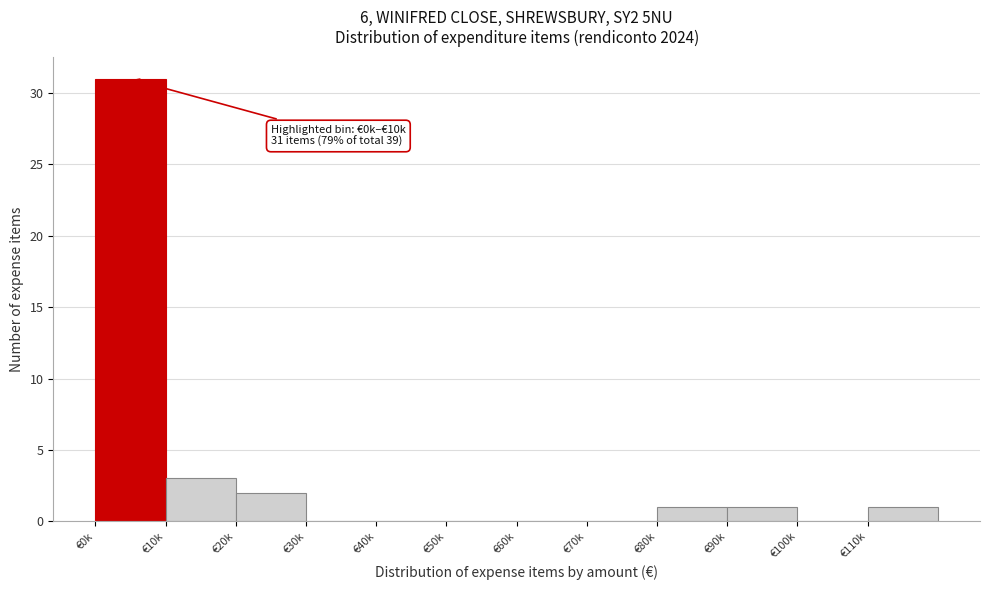

Reading right to left, extract all data points from this chart.

€110k=1	€100k=0	€90k=1	€80k=1	€70k=0	€60k=0	€50k=0	€40k=0	€30k=0	€20k=2	€10k=3	€0k=31